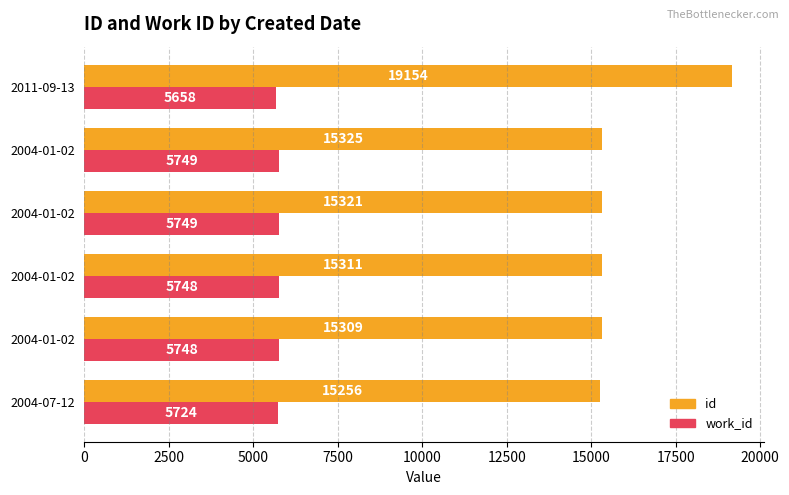

How many values in the work_id series are below 5748?

2